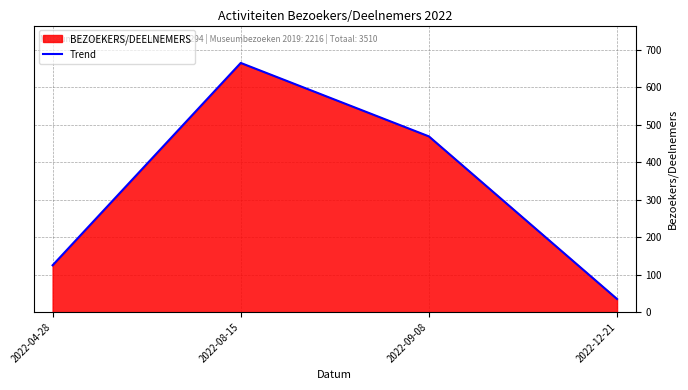

What is the difference between the maximum and minimum values?

630